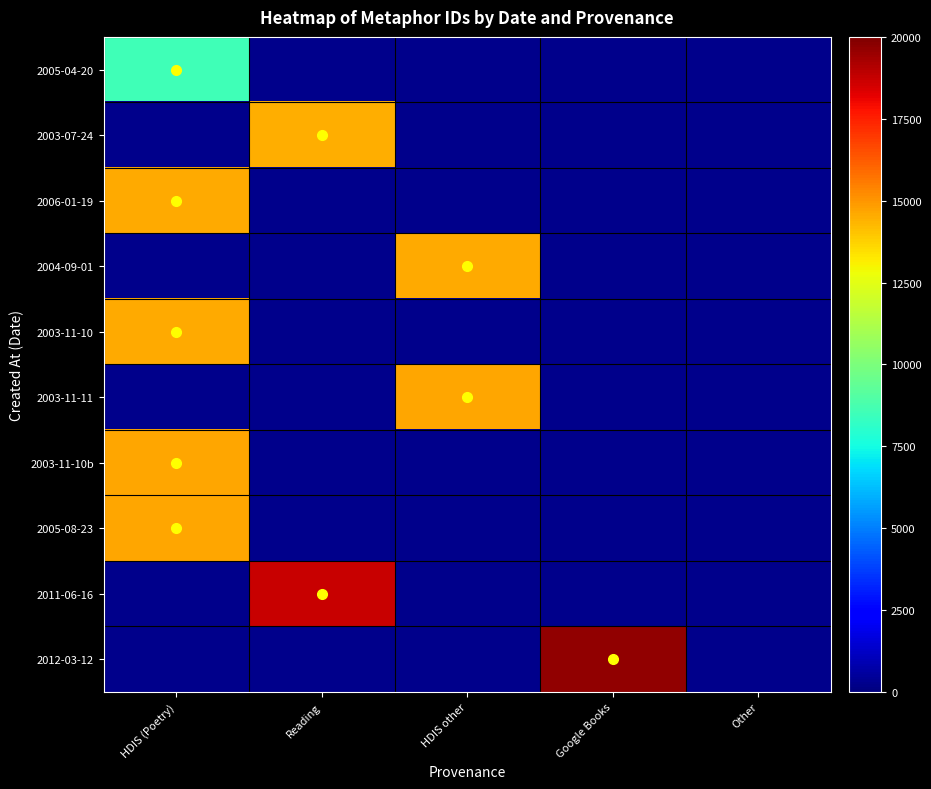

Is the value of 2003-11-10b at HDIS (Poetry) greater than the value of 2003-11-11 at Other?

No